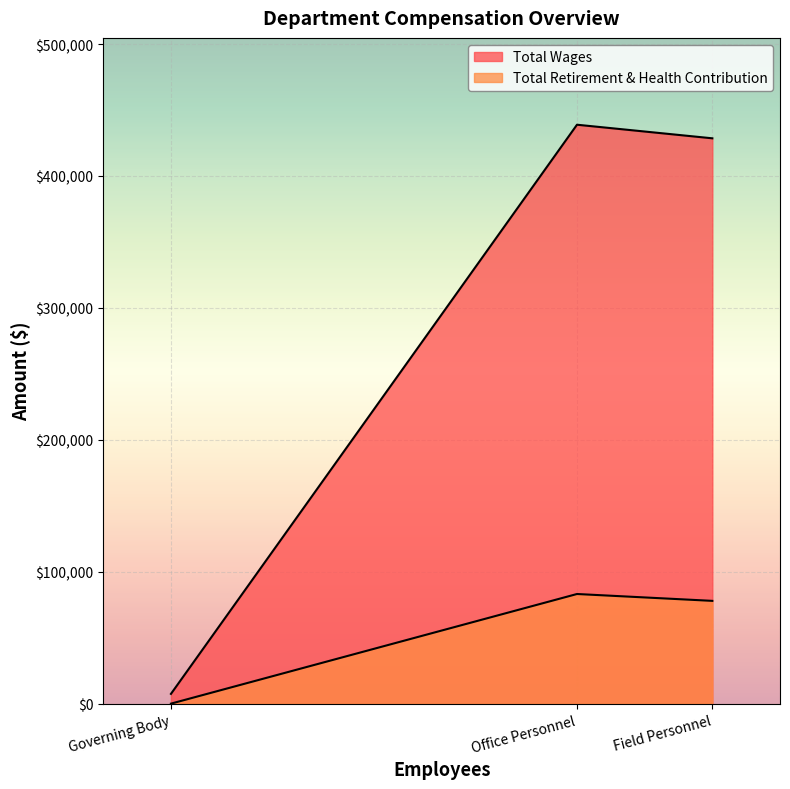

What is the difference between the maximum and minimum values in the Total Retirement & Health Contribution series?

83107